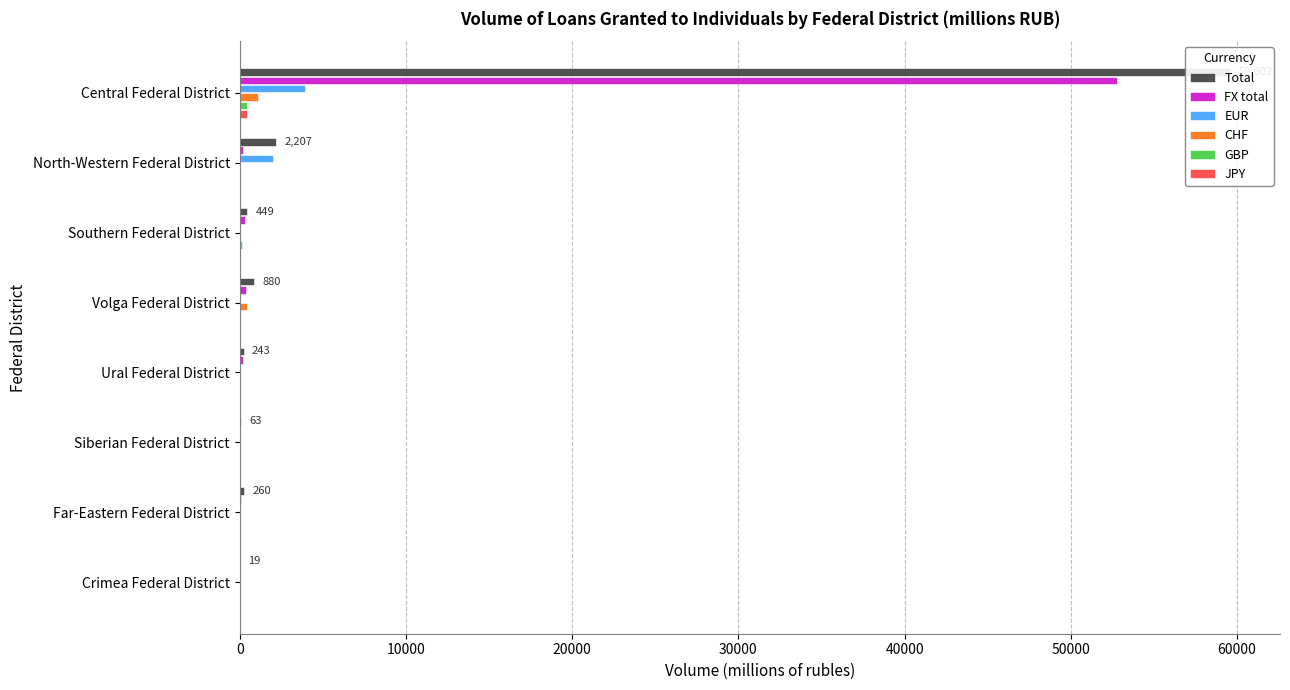

What is the value of the FX total bar at the 3rd from the left?

302